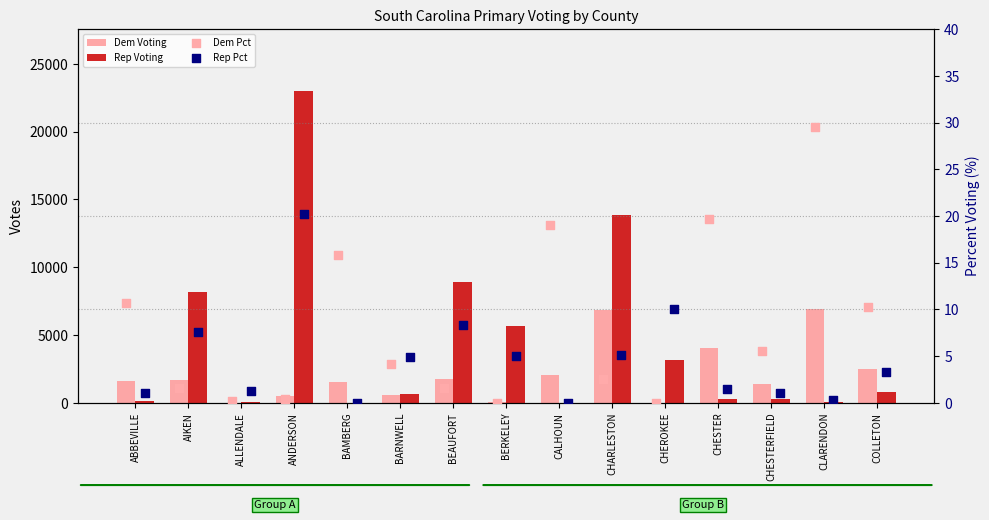

What is the total value across all series at CALHOUN?

2044.1